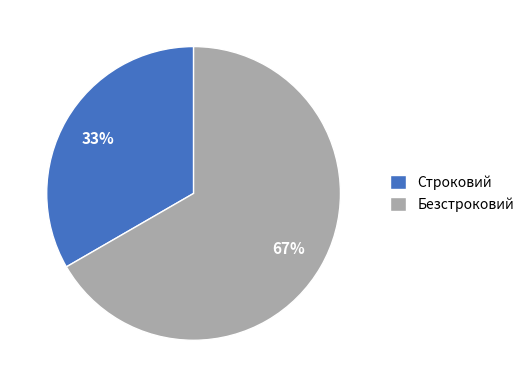

To the nearest percent, what is the average slice percentage?

50%